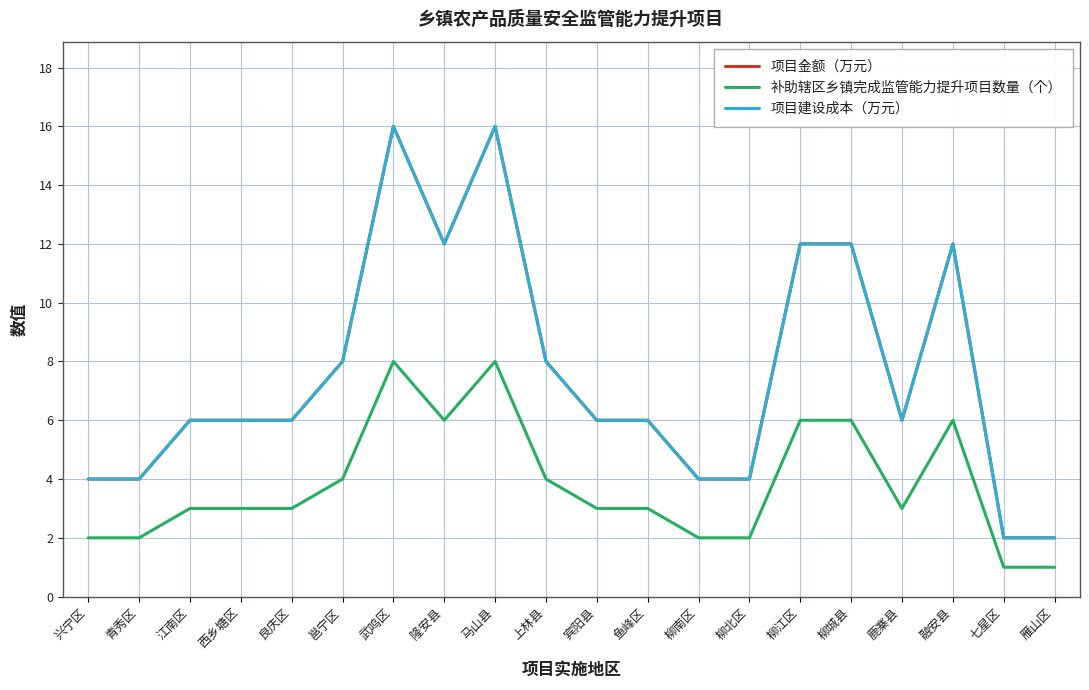

Does the chart display data point markers on the line(s)?

No